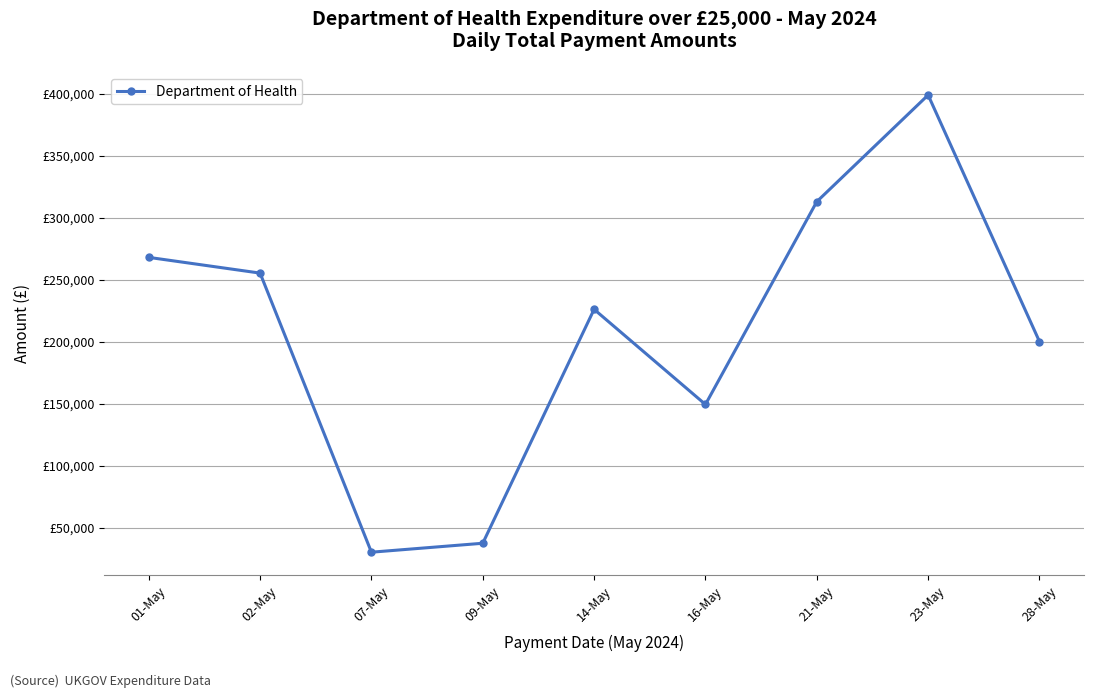

How many interior local valleys (lower than both neighbors) does the data have?

2